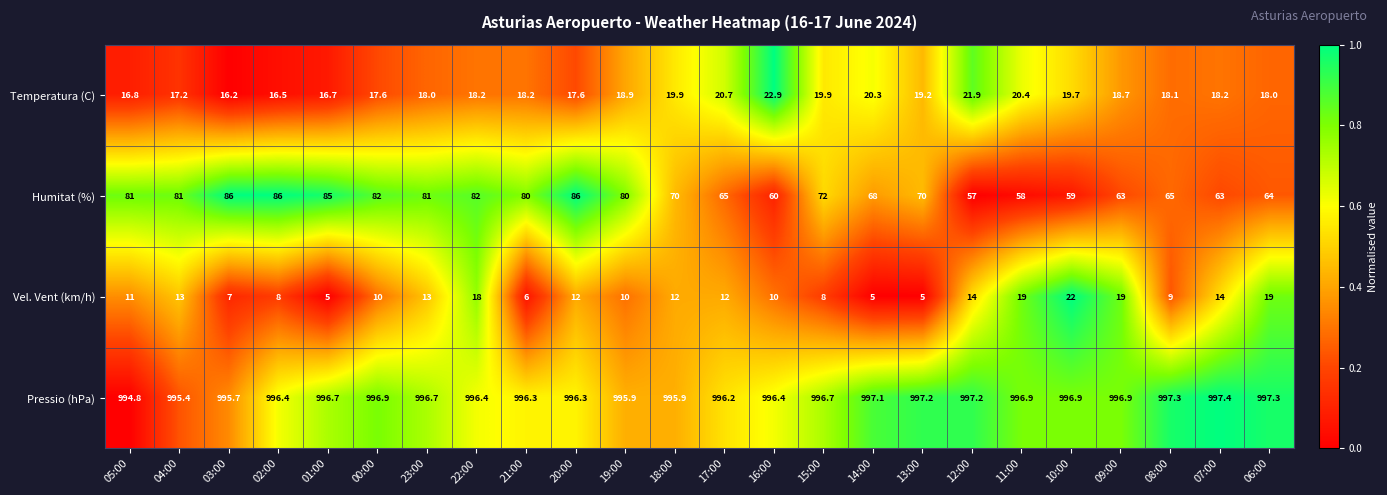

Which series changed the most between 09:00 and 06:00?

Humitat (%)